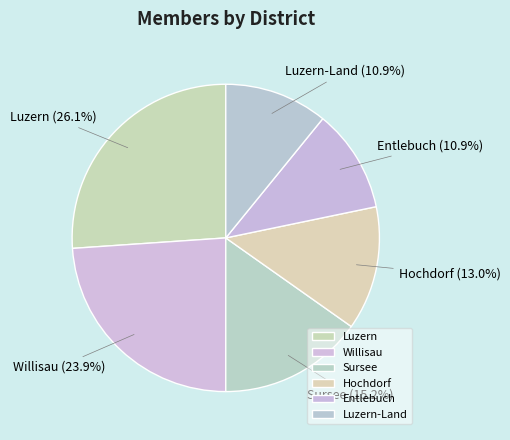

Which has a higher value, Willisau or Luzern-Land?

Willisau